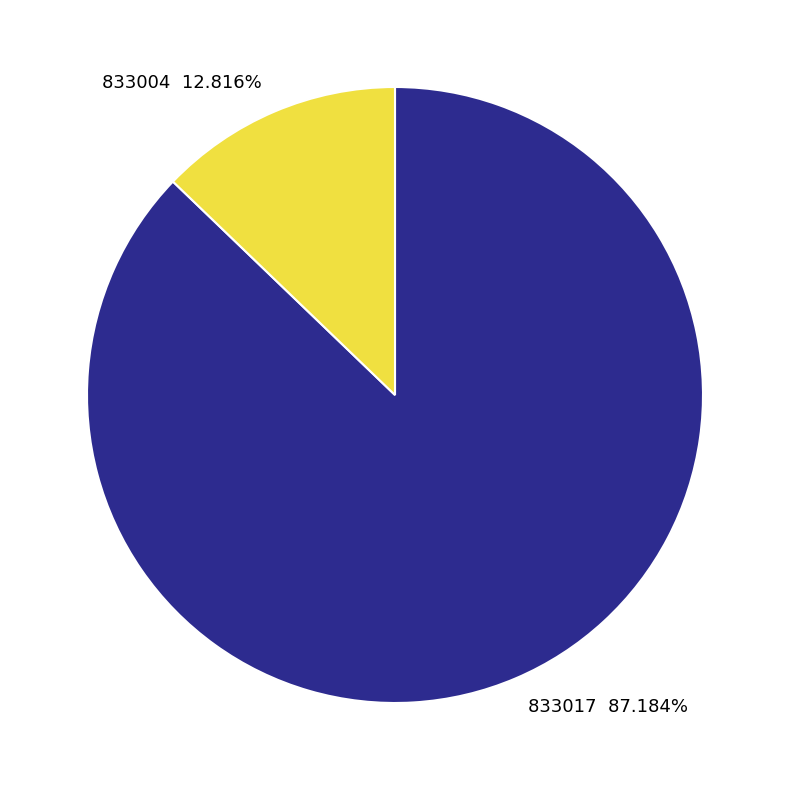

What is the majority slice?

833017